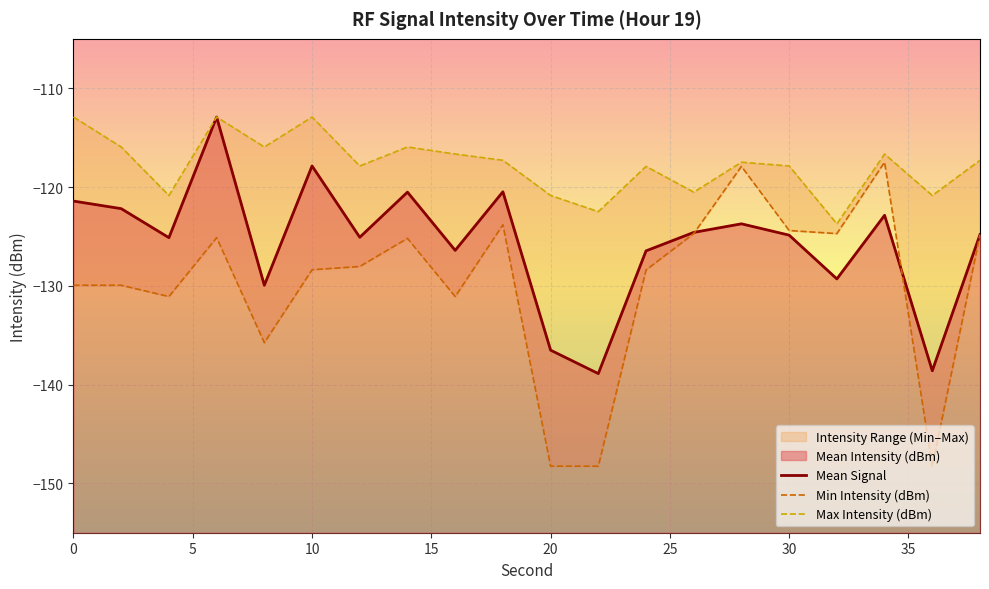

Reading right to left, transcribe all the data shown in this chart.

Mean Intensity (dBm): 38=-124.8	36=-138.6	34=-122.9	32=-129.3	30=-124.9	28=-123.7	26=-124.6	24=-126.5	22=-138.9	20=-136.5	18=-120.5	16=-126.4	14=-120.5	12=-125.1	10=-117.9	8=-129.9	6=-112.9	4=-125.1	2=-122.2	0=-121.4
Min Intensity (dBm): 38=-124.8	36=-148.3	34=-117.5	32=-124.7	30=-124.4	28=-117.9	26=-124.7	24=-128.4	22=-148.3	20=-148.3	18=-123.8	16=-131.1	14=-125.2	12=-128.0	10=-128.4	8=-135.8	6=-125.1	4=-131.1	2=-129.9	0=-129.9
Max Intensity (dBm): 38=-117.3	36=-120.9	34=-116.7	32=-123.7	30=-117.9	28=-117.5	26=-120.5	24=-117.9	22=-122.5	20=-120.9	18=-117.3	16=-116.7	14=-115.9	12=-117.9	10=-112.9	8=-115.9	6=-112.9	4=-120.9	2=-115.9	0=-112.9